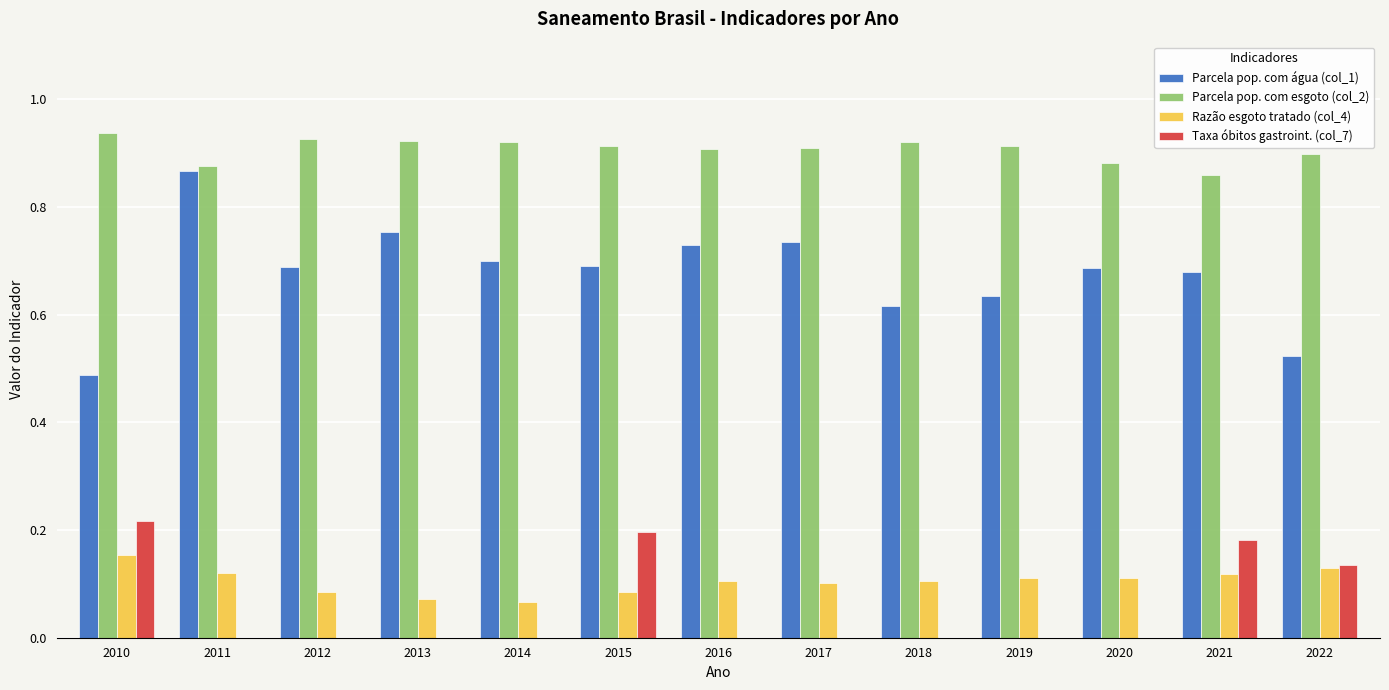

The value of Razão esgoto tratado (col_4) at 2014 is 0.0. True or false?

False